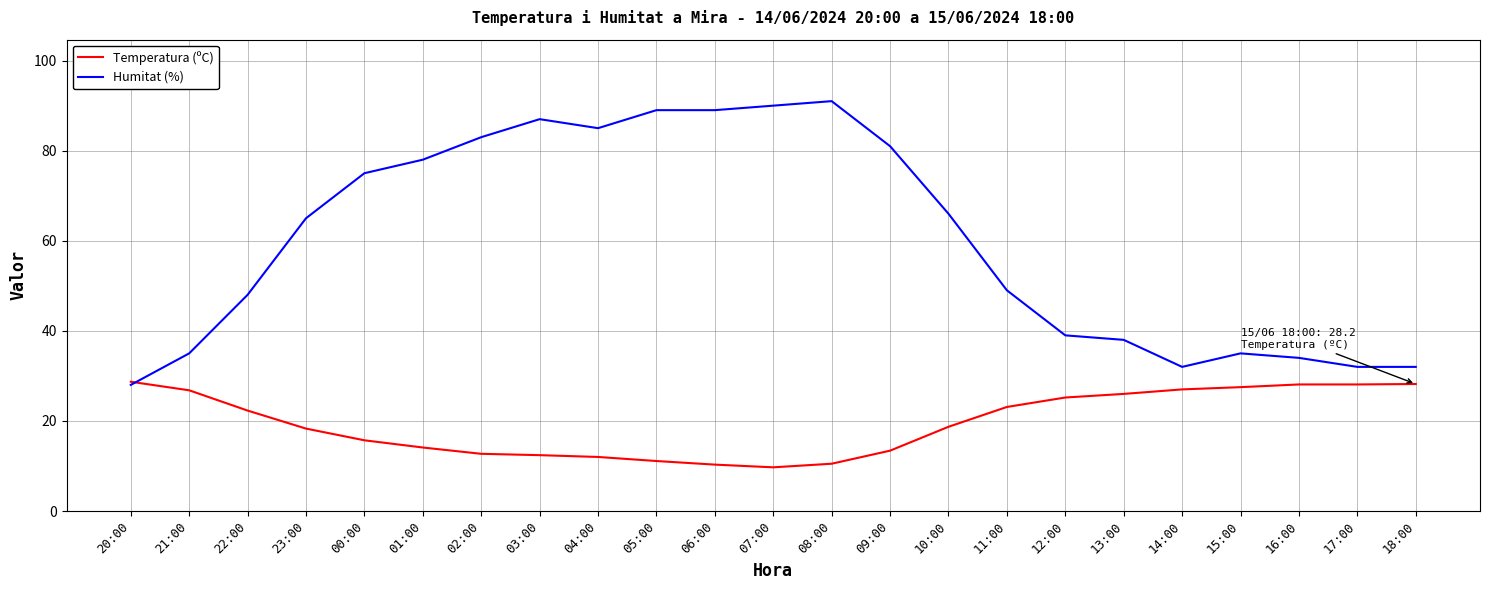

Does the chart have visible grid lines?

Yes